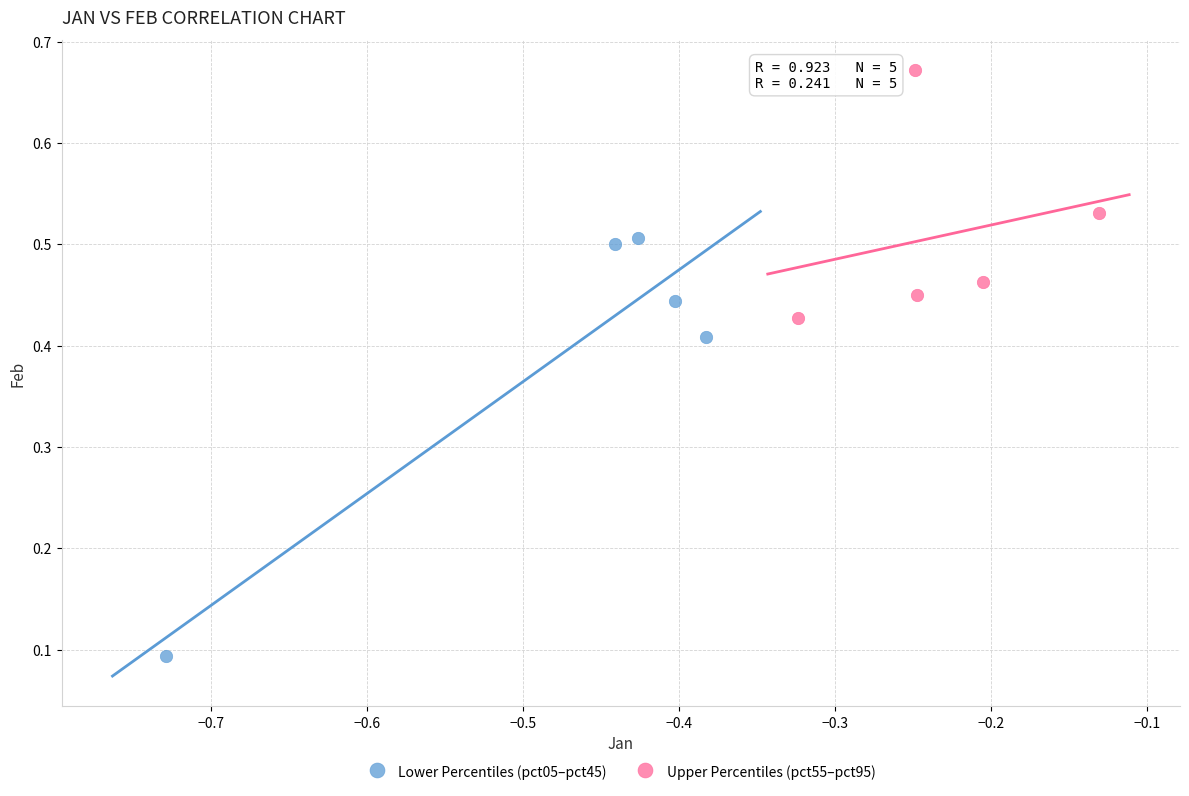

Which series has the widest spread of Y values?

Lower Percentiles (pct05–pct45)